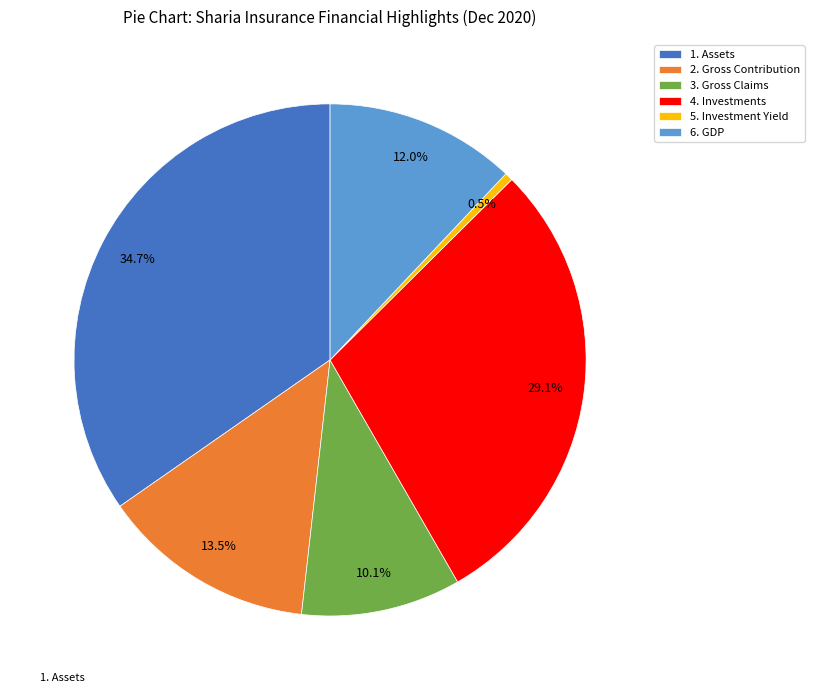

Rank the categories by value from highest to lowest.

1. Assets, 4. Investments, 2. Gross Contribution, 6. GDP, 3. Gross Claims, 5. Investment Yield